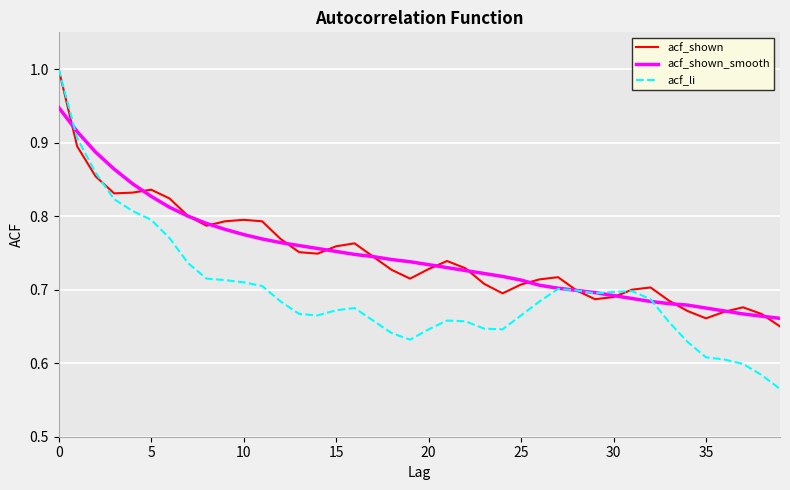

What is the maximum value shown in the chart?

1.0